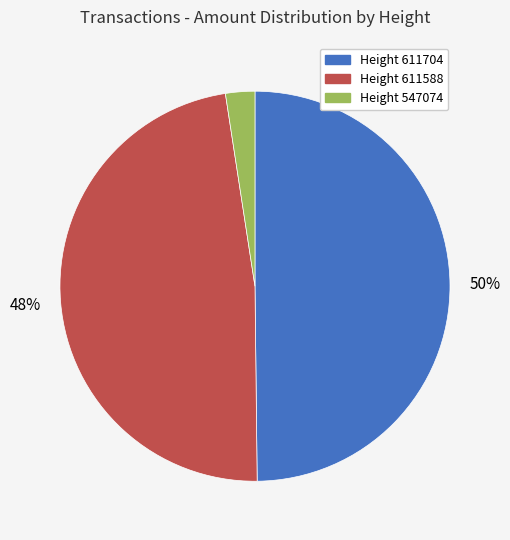

Combined, do Height 611704 and Height 611588 account for over 50%?

Yes